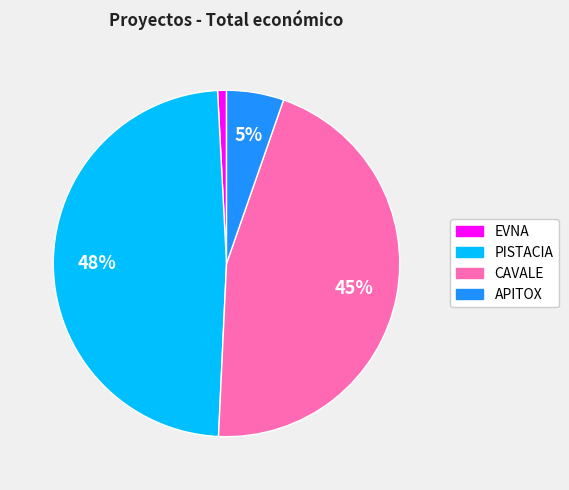

What is the smallest slice in the pie chart?

EVNA